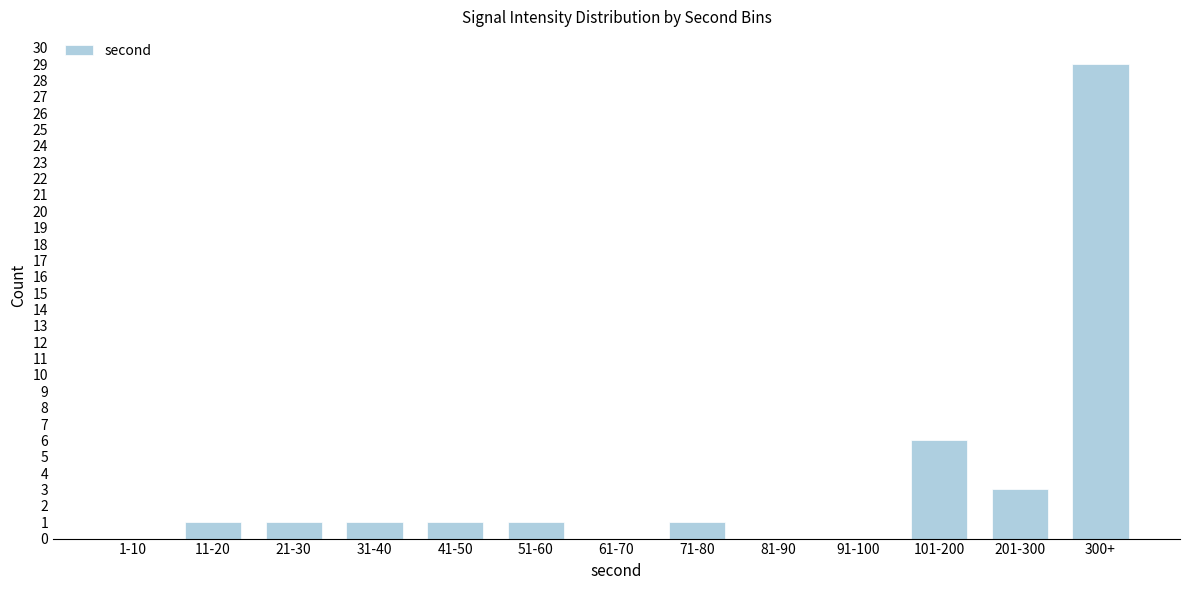

Reading right to left, transcribe all the data shown in this chart.

300+=29	201-300=3	101-200=6	91-100=0	81-90=0	71-80=1	61-70=0	51-60=1	41-50=1	31-40=1	21-30=1	11-20=1	1-10=0